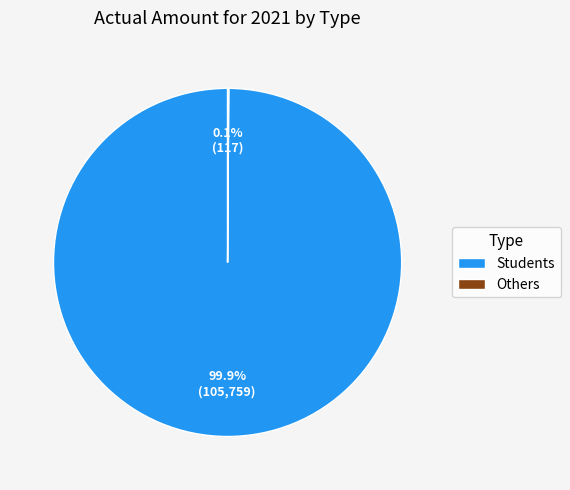

Does any single category account for the majority?

Yes